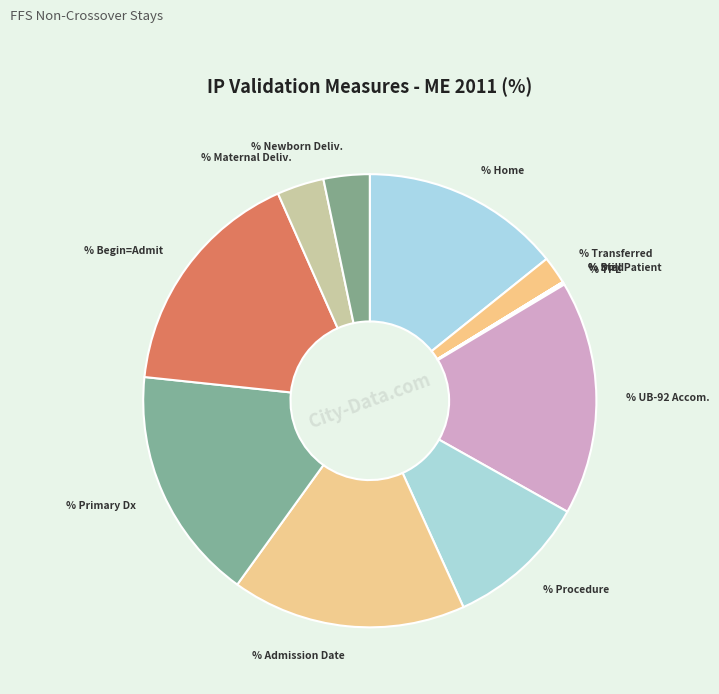

Is there any slice that represents more than half of the pie?

No